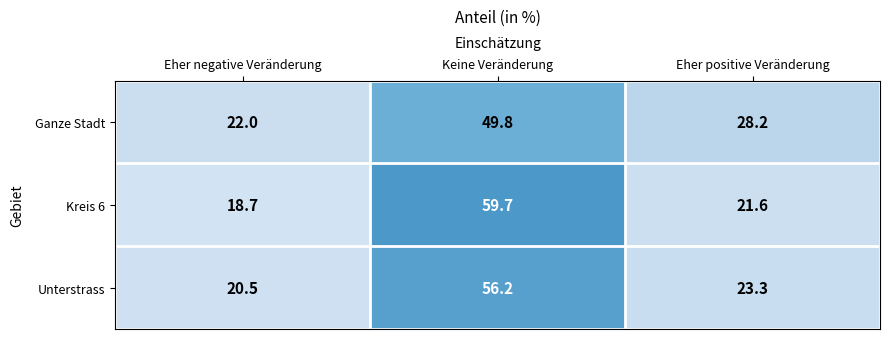

What is the difference between the Kreis 6 values at Eher positive Veränderung and Eher negative Veränderung?

2.9